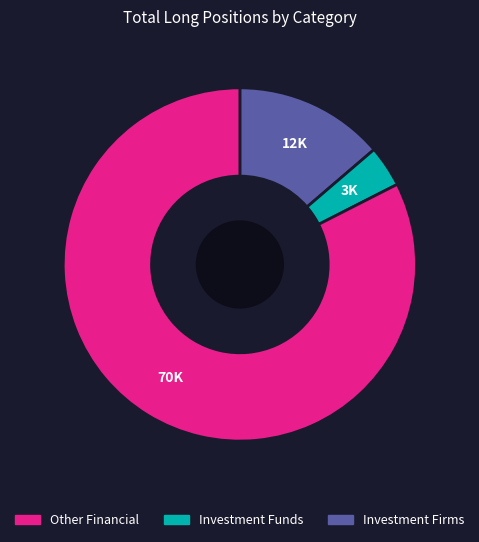

Is there a majority slice in this chart?

Yes